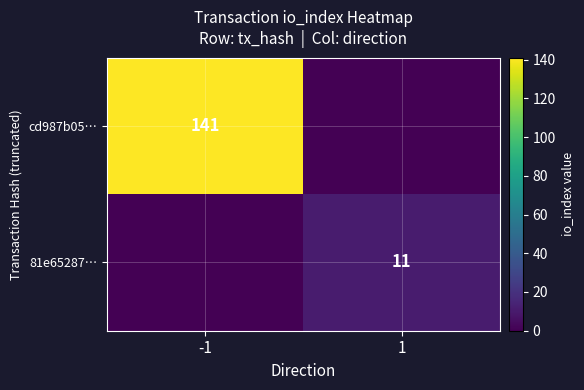

How many categories are shown in the chart?

2